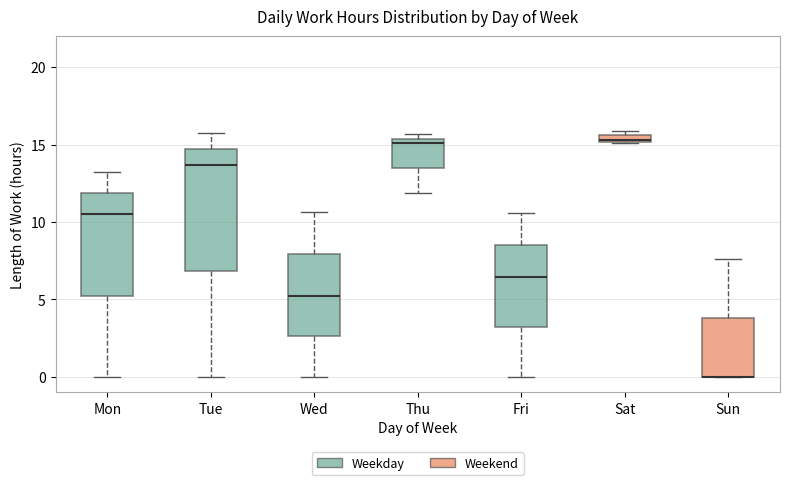

Where is the lower edge of the box for Mon on the y-axis? The values are not printed on the chart, so give them approximately, as read against the axis.

5.5